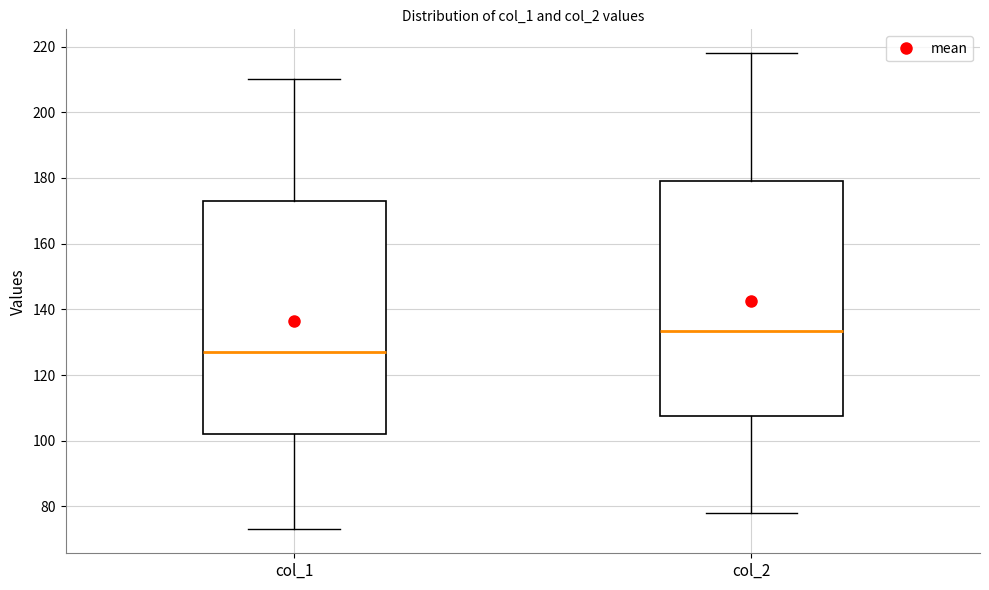

Reading left to right, transcribe this box plot: for each box, give where its median line is, the range the box spans, and where its two whiskers end, as read against the y-axis. The values are not printed on the chart, so give them approximately, as read against the axis.

col_1: median 128, box 102 to 174, whiskers 74 to 210
col_2: median 134, box 108 to 180, whiskers 78 to 218